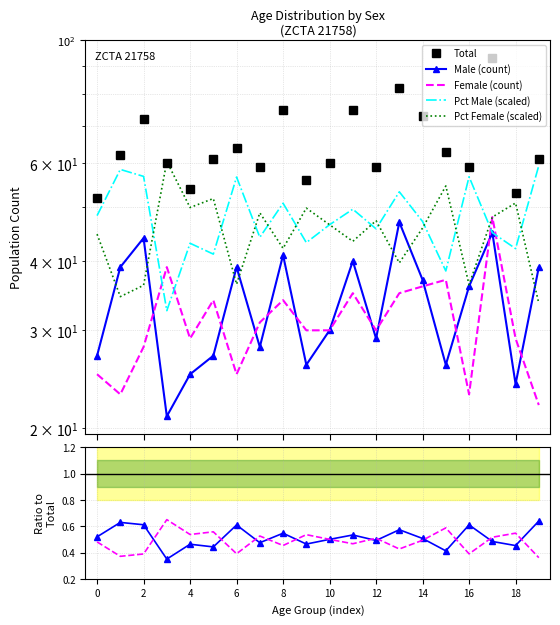

Reading left to right, transcribe all the data shown in this chart.

Total: 52.0	62.0	72.0	60.0	54.0	61.0	64.0	59.0	75.0	56.0	60.0	75.0	59.0	82.0	73.0	63.0	59.0	93.0	53.0	61.0
Male: 27.0	39.0	44.0	21.0	25.0	27.0	39.0	28.0	41.0	26.0	30.0	40.0	29.0	47.0	37.0	26.0	36.0	45.0	24.0	39.0
Female: 25.0	23.0	28.0	39.0	29.0	34.0	25.0	31.0	34.0	30.0	30.0	35.0	30.0	35.0	36.0	37.0	23.0	48.0	29.0	22.0
Percent Male: 48.3	58.5	56.8	32.5	43.1	41.2	56.7	44.1	50.8	43.2	46.5	49.6	45.7	53.3	47.1	38.4	56.7	45.0	42.1	59.5
Percent Female: 44.7	34.5	36.2	60.5	49.9	51.8	36.3	48.9	42.2	49.8	46.5	43.4	47.3	39.7	45.9	54.6	36.3	48.0	50.9	33.5